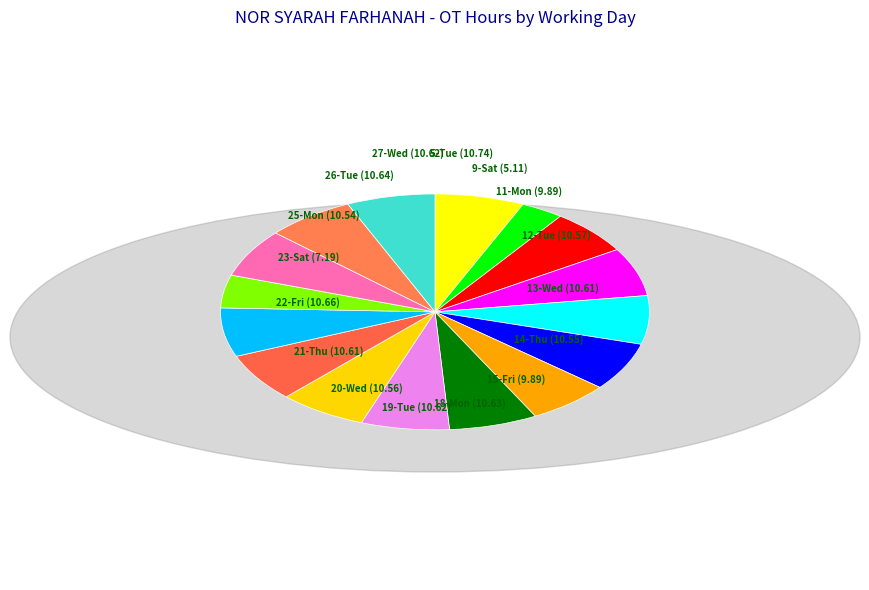

How many slices are in this pie chart?

16